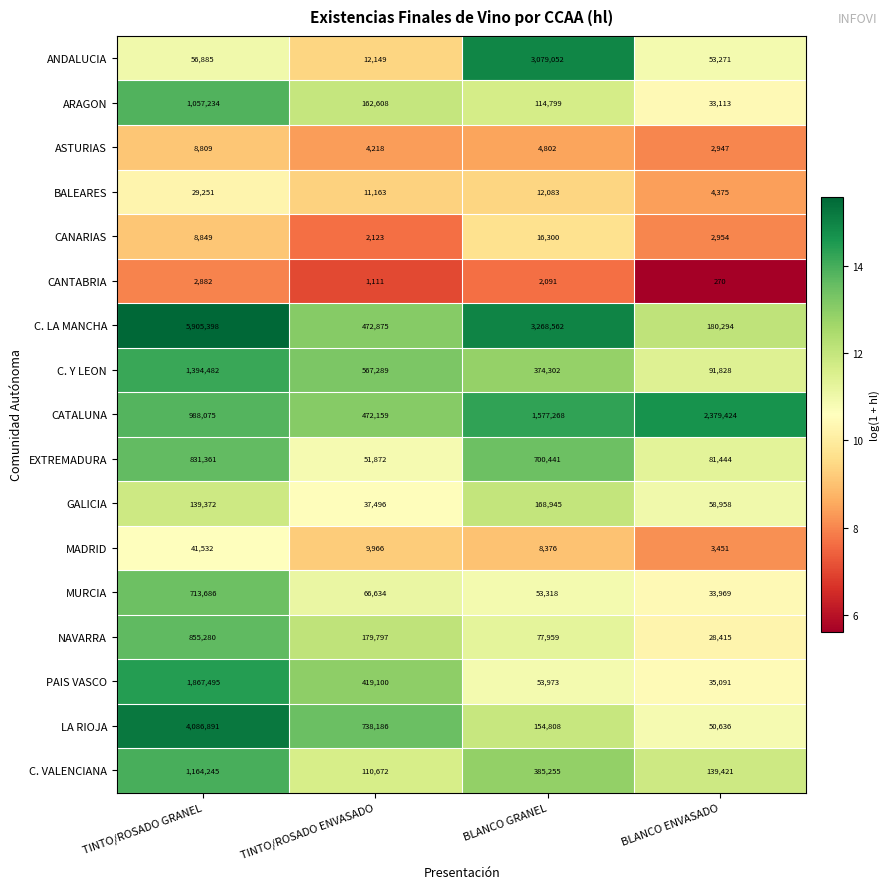

Count the C. Y LEON values in the range 374302 to 1394482.

3